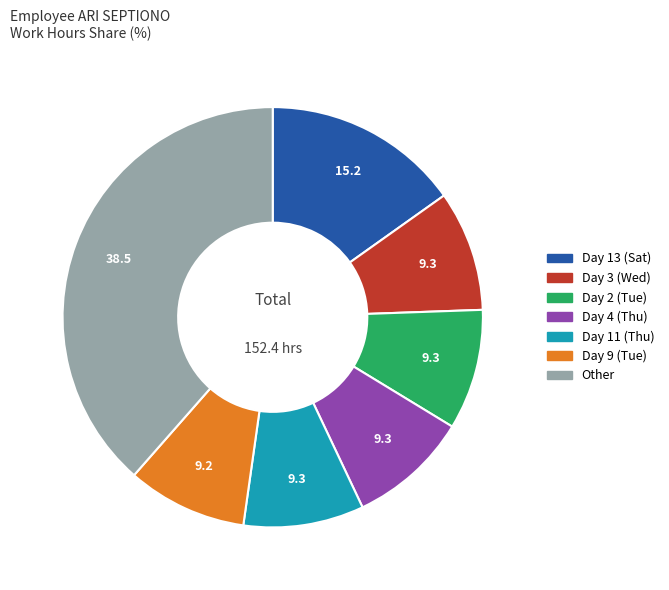

Is there any slice that represents more than half of the pie?

No